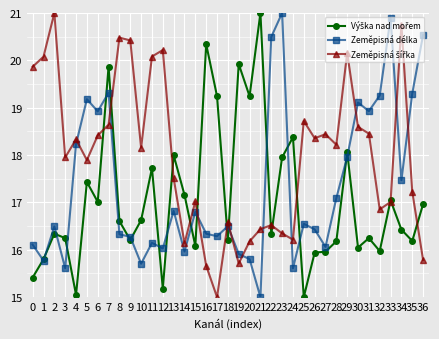

Count the number of data series in this chart.

3